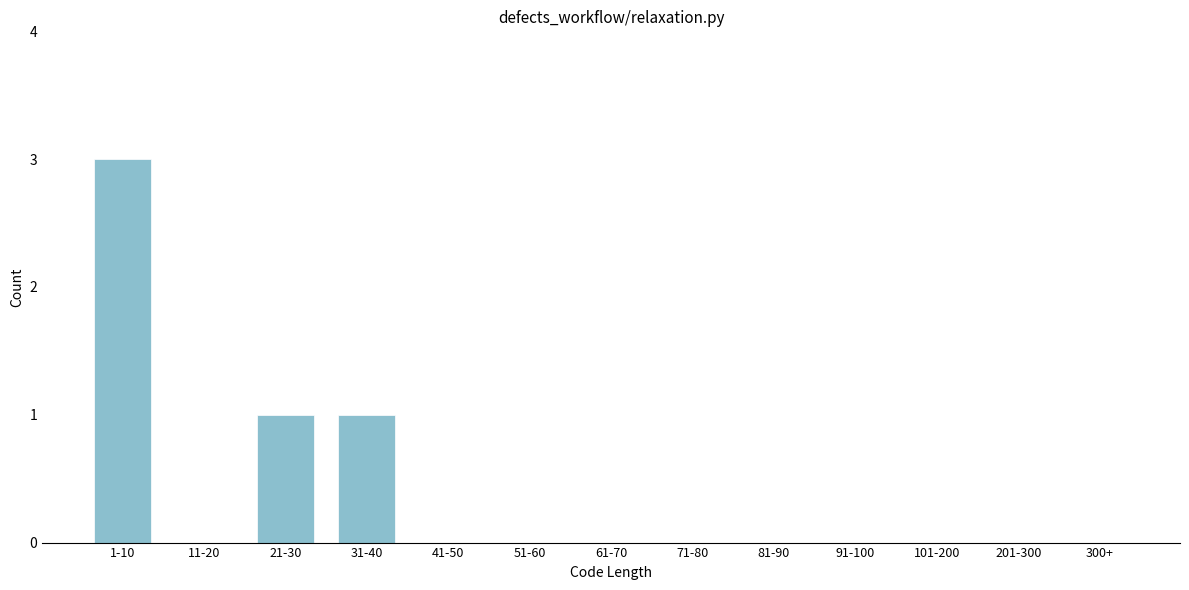

Reading left to right, list all the values displayed in this chart.

1-10=3	11-20=0	21-30=1	31-40=1	41-50=0	51-60=0	61-70=0	71-80=0	81-90=0	91-100=0	101-200=0	201-300=0	300+=0